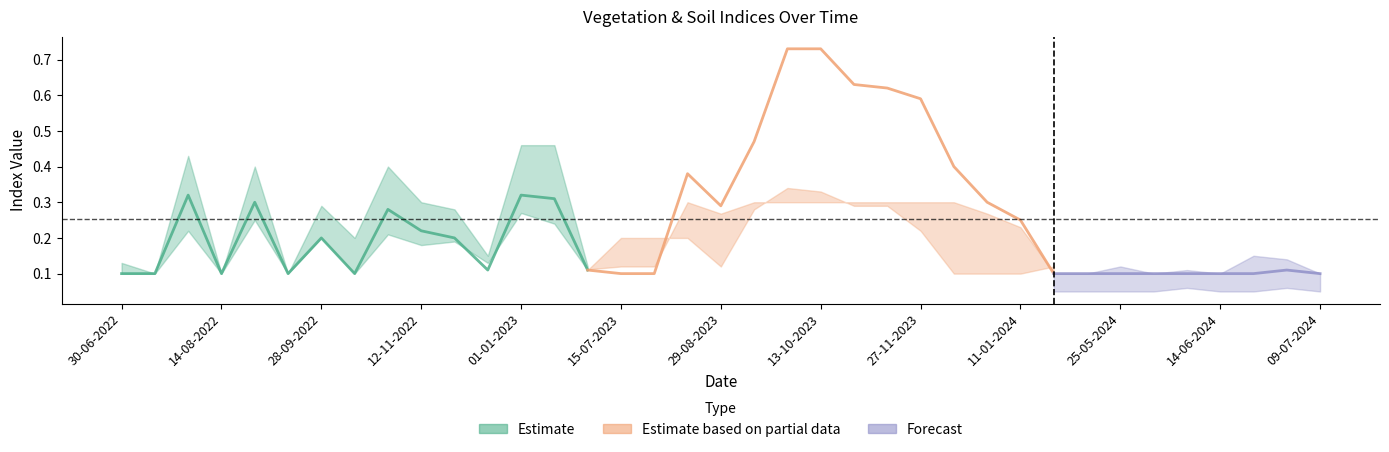

At which category is the sum across all series the highest?

28-09-2023